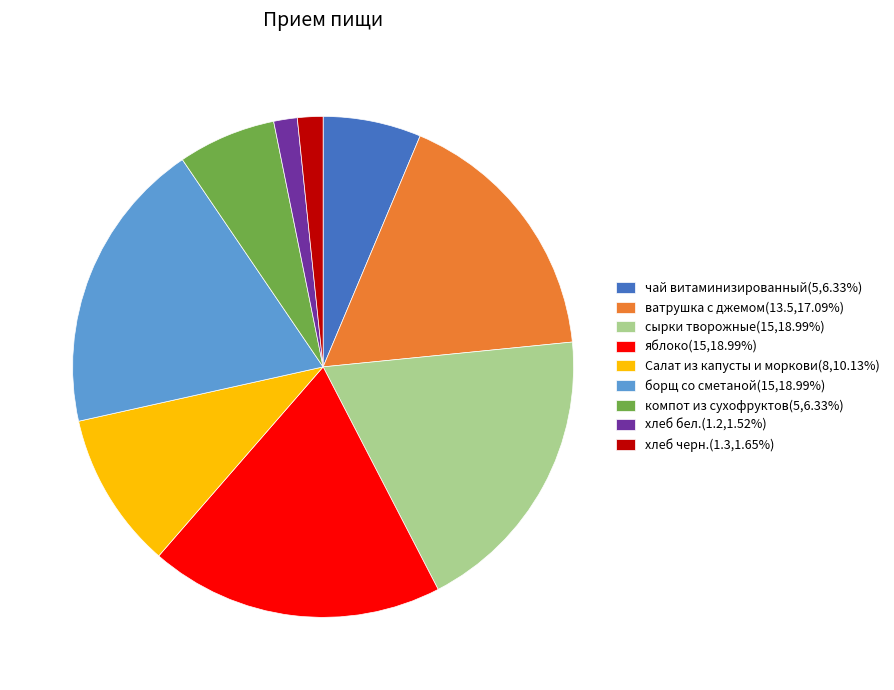

Approximately how many times larger is the value at чай витаминизированный compared to компот из сухофруктов?

1.0